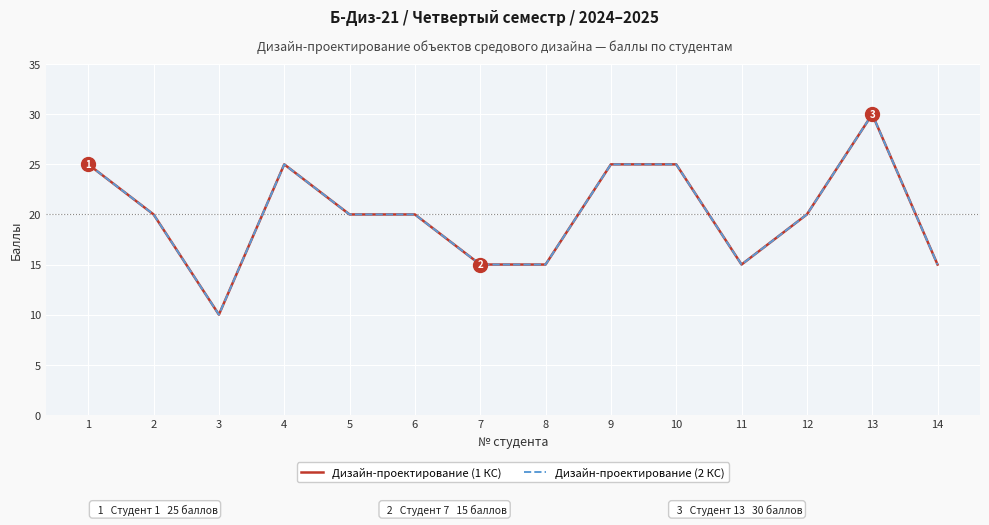

Rank the categories by Дизайн-проектирование (1 КС) value from highest to lowest.

13, 1, 4, 9, 10, 2, 5, 6, 12, 7, 8, 11, 14, 3